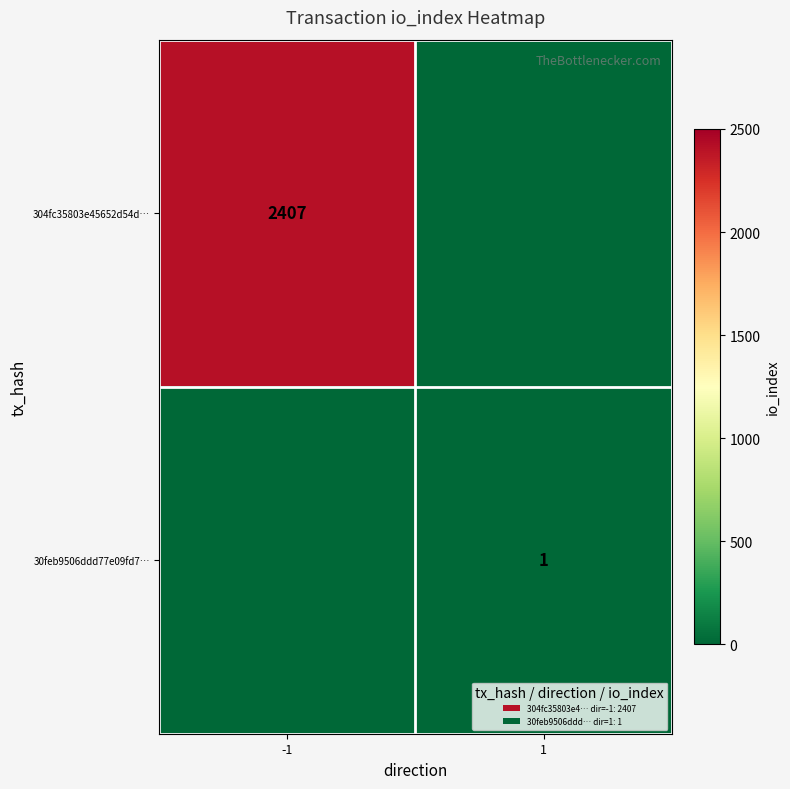

Is it true that 304fc35803e45652d54d… equals 1330 at -1?

False